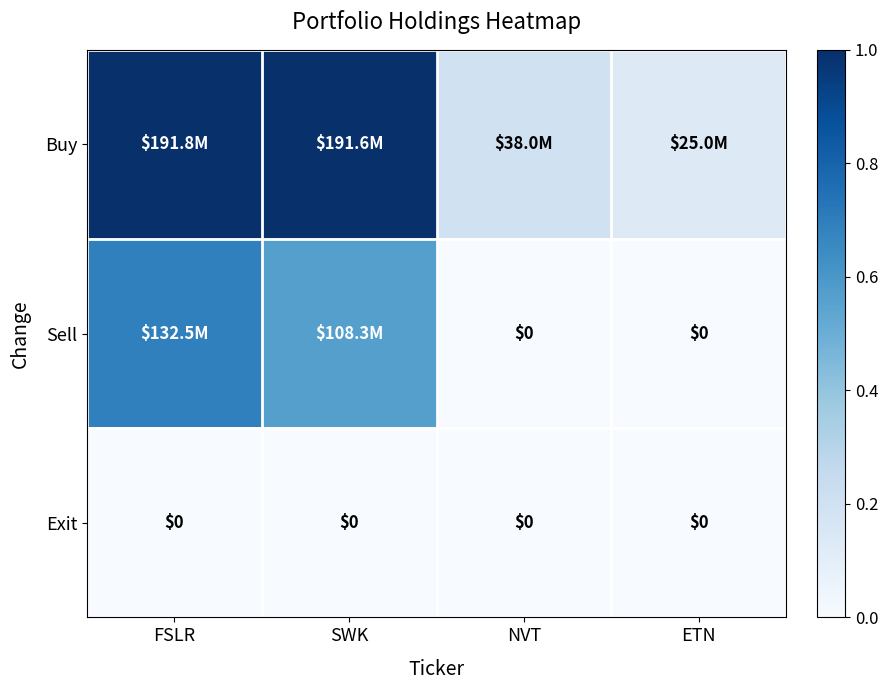

At which category does the chart reach its minimum across all series?

NVT